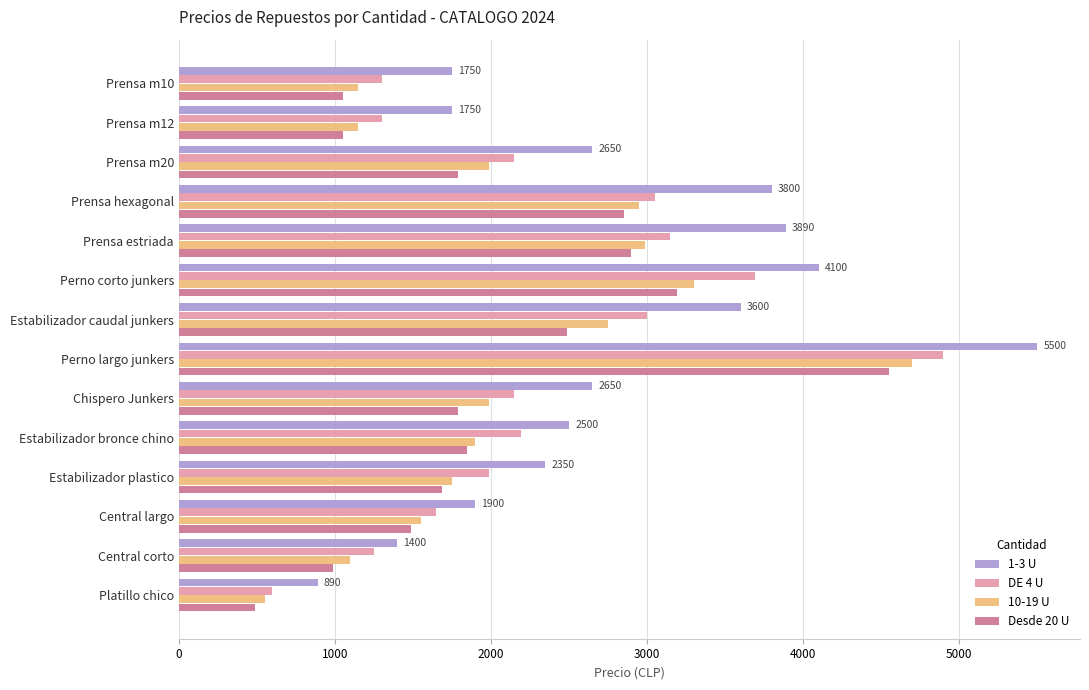

Between Perno largo junkers and Estabilizador bronce chino, which series saw the biggest shift?

1-3 U